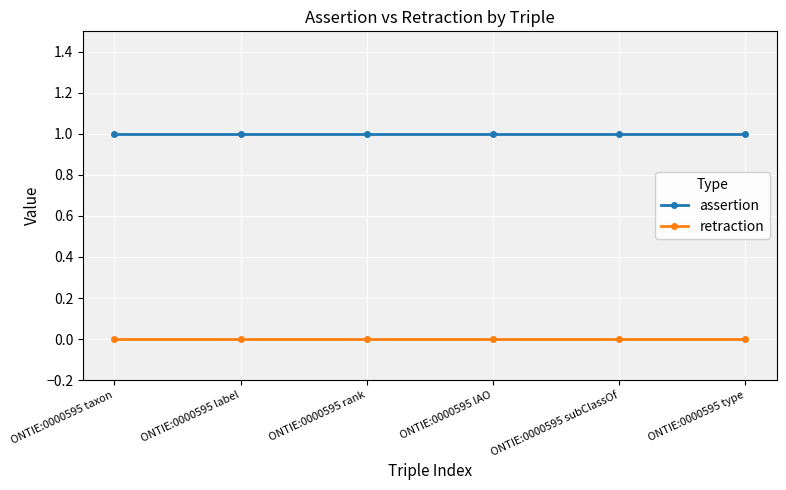

List the series in order of their peak value, highest first.

assertion, retraction